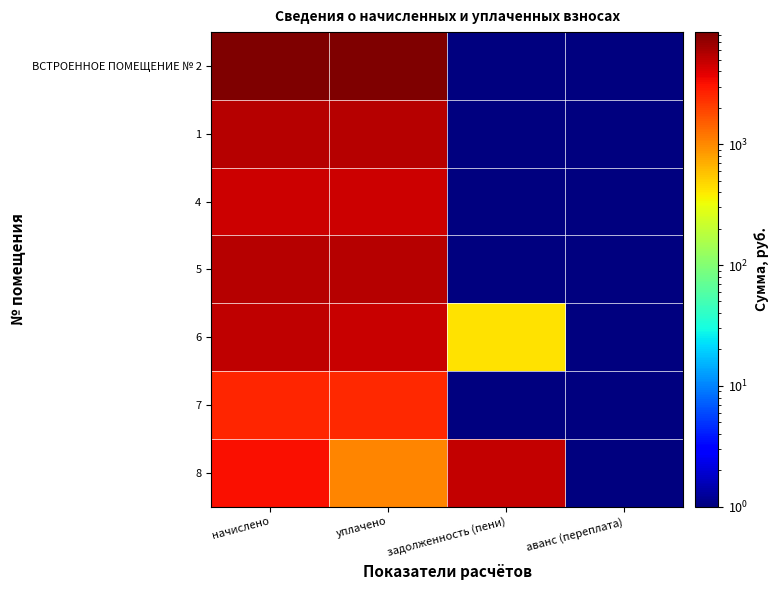

At which category is the sum across all series the highest?

начислено